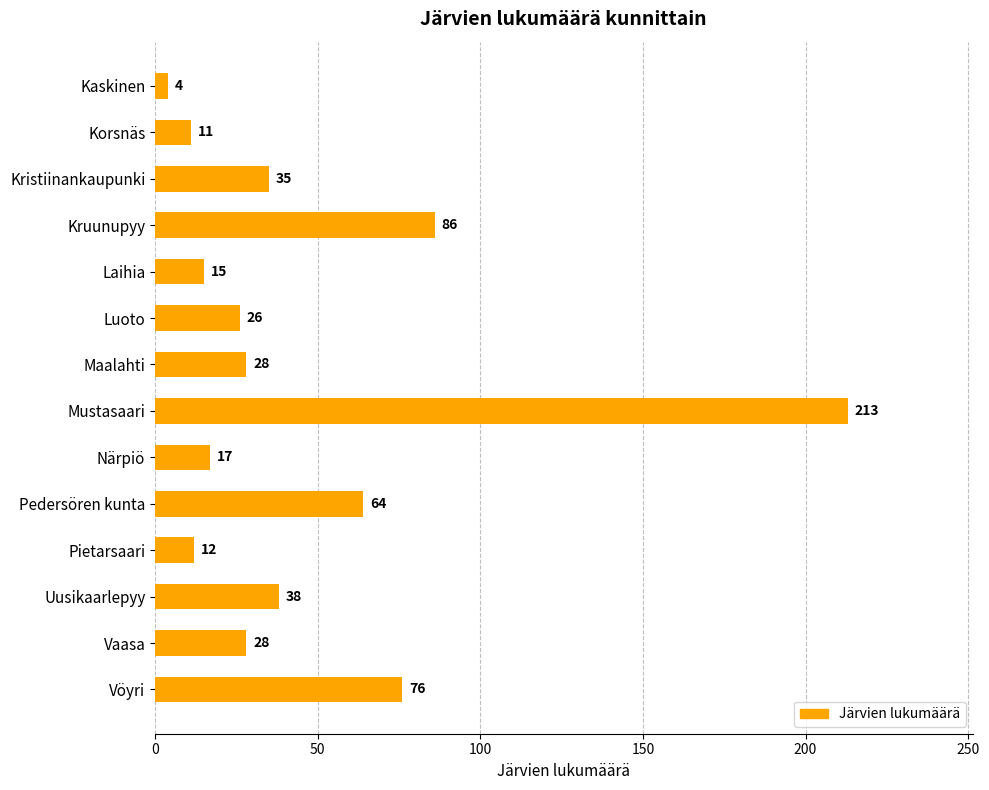

What is the minimum value shown in the chart?

4